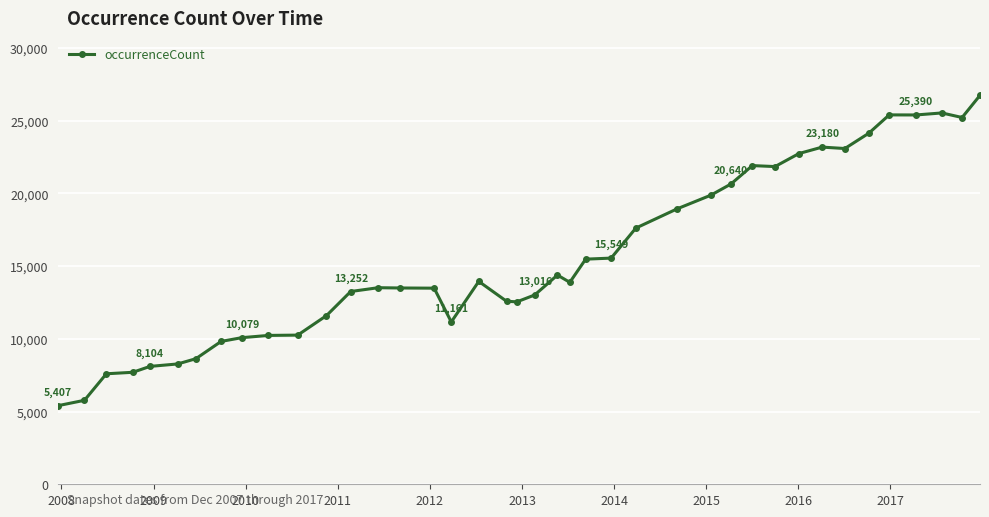

True or false: the data has more than 1 interior local peaks.

True